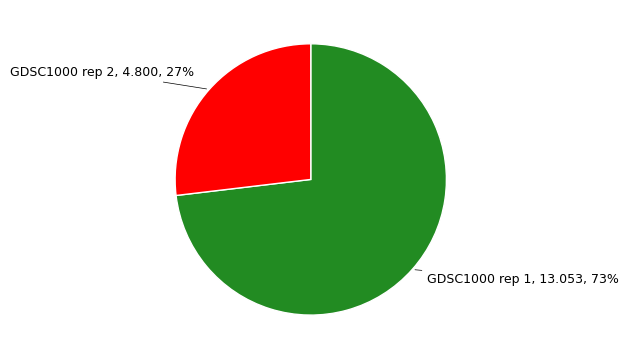

To the nearest percent, what is the average slice percentage?

50%